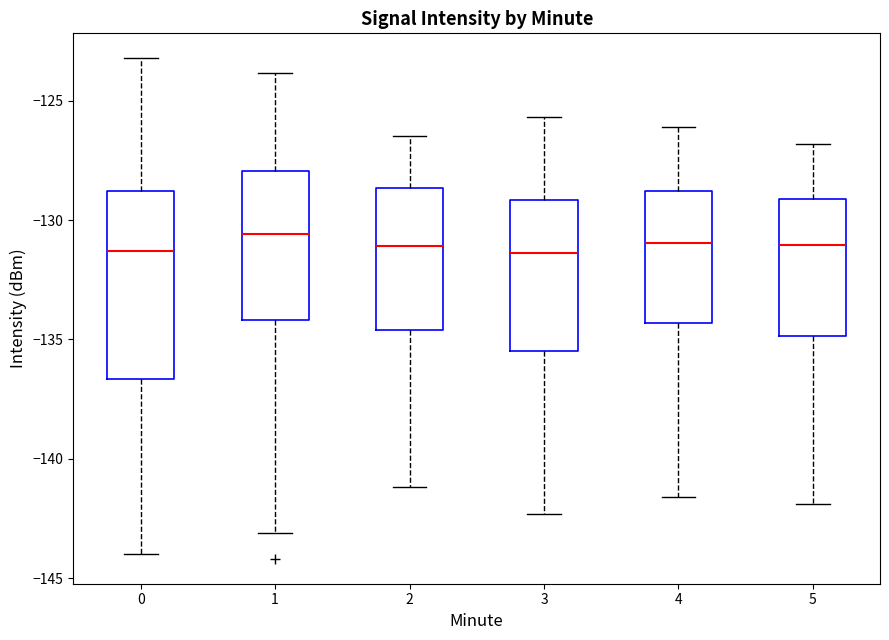

Comparing the boxes themselves (not the whiskers), which one is the tallest?

0